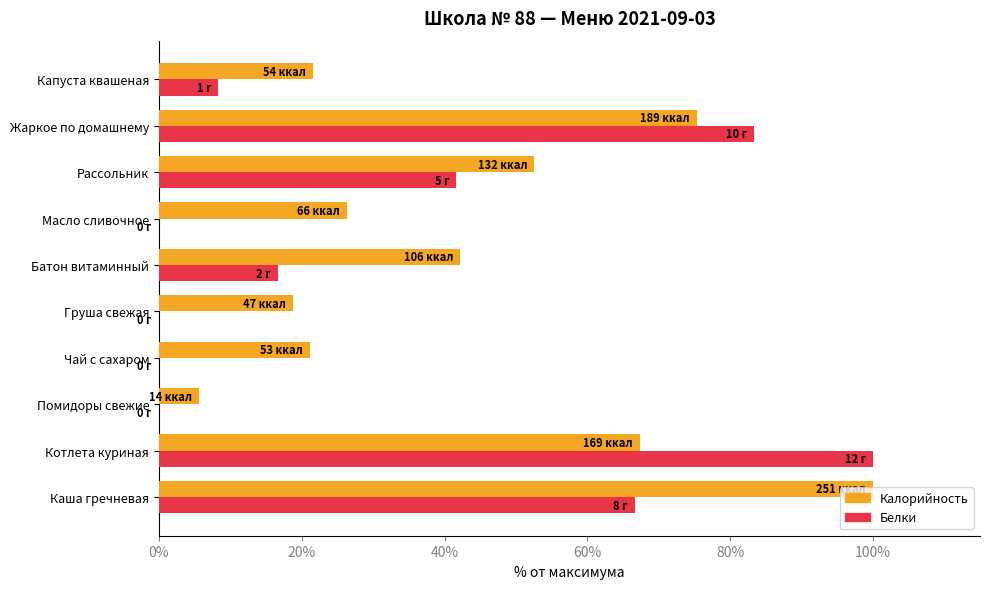

True or false: Белки has a value of 8.3 at Капуста квашеная.

True